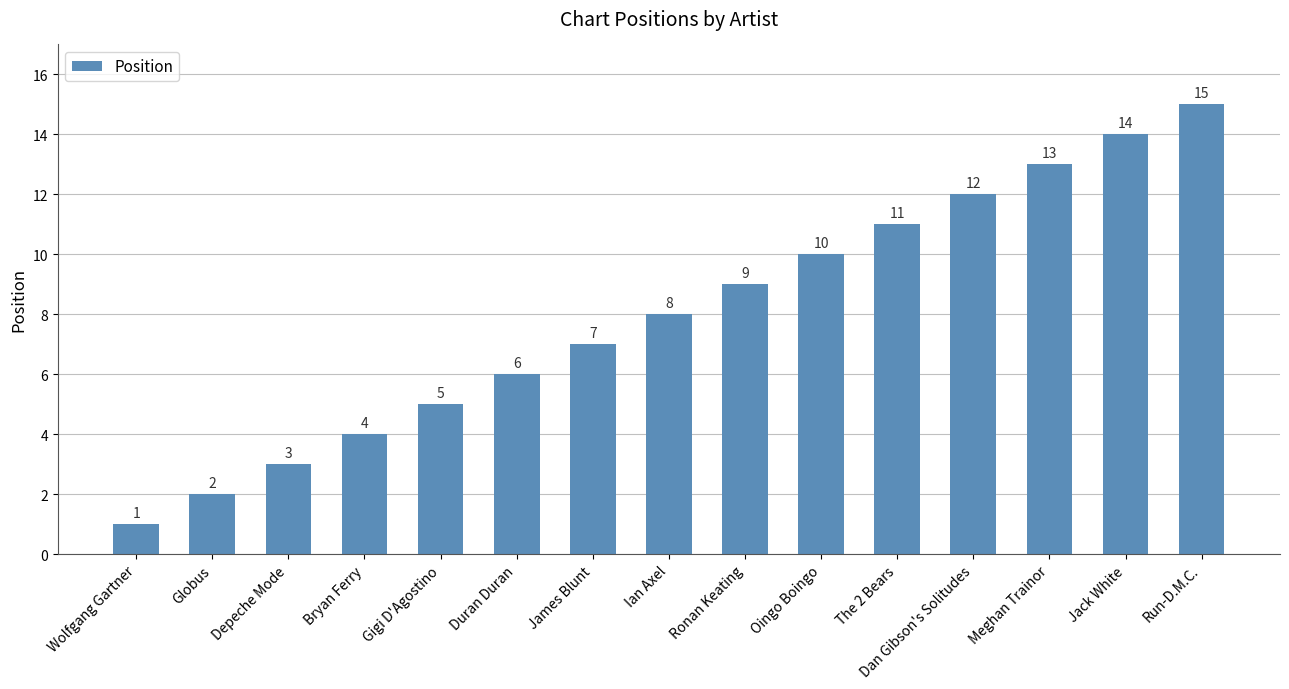

What is the ratio of the value at Oingo Boingo to the value at James Blunt?

1.4